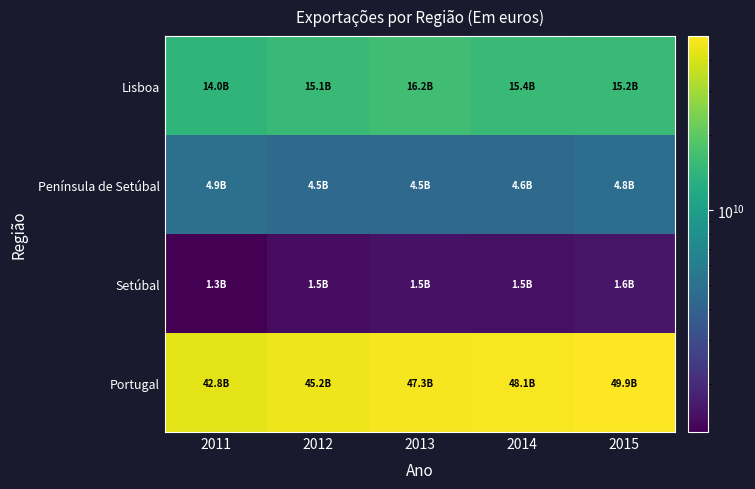

Which series has the largest total across all categories?

Portugal